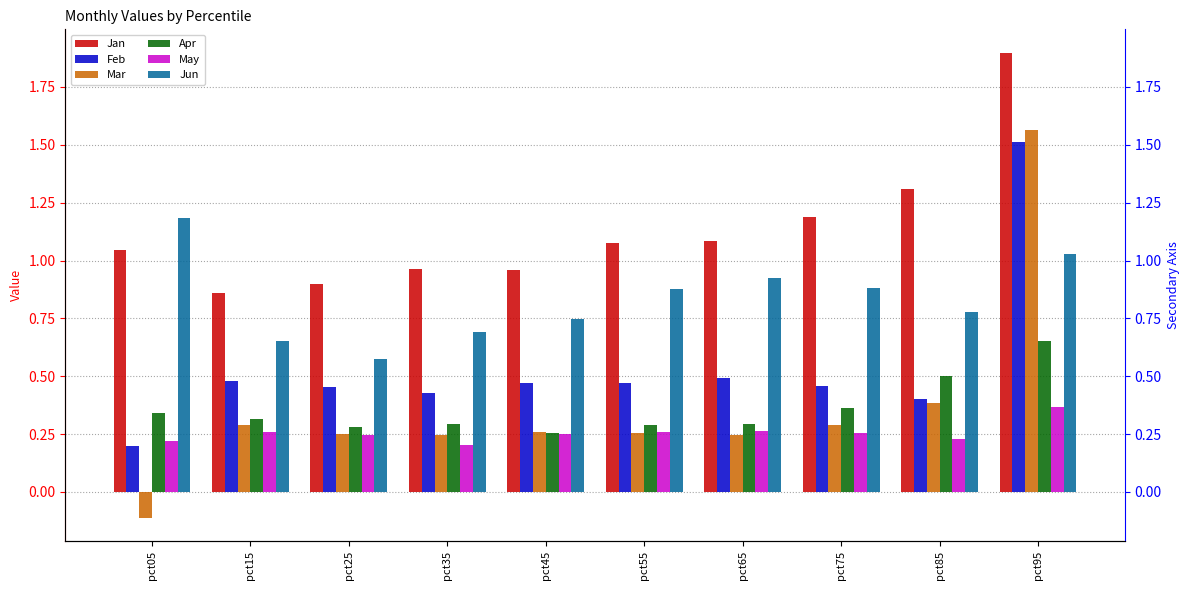

What is the value of the Jun bar at the 9th from the left?

0.8